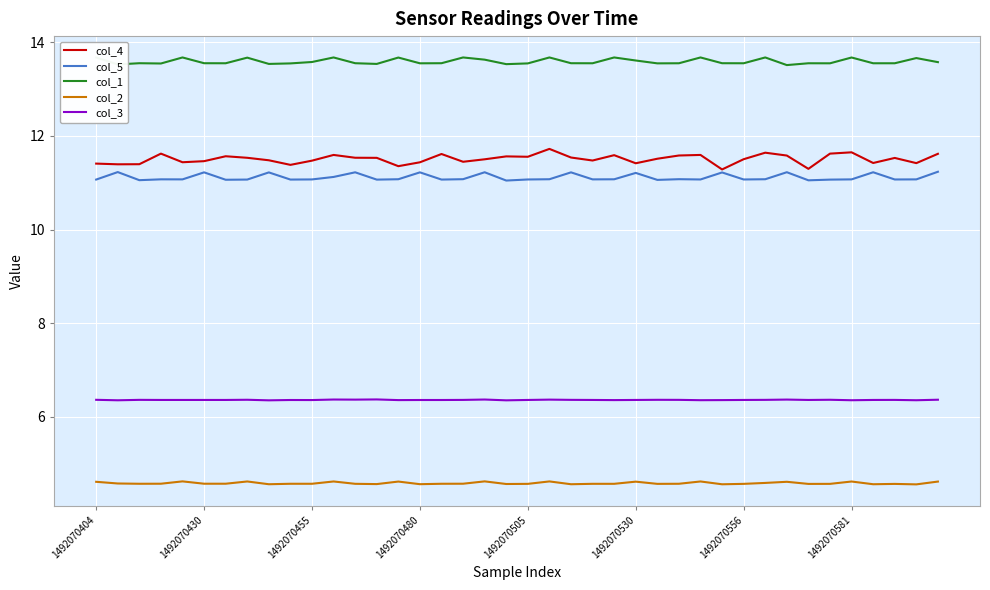

Which series has the widest spread of values?

col_4